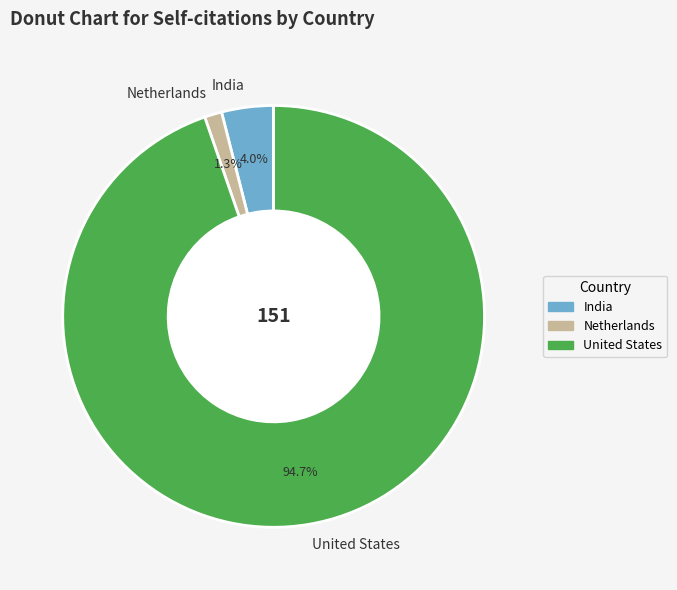

What percentage is NOT represented by United States?

5.3%